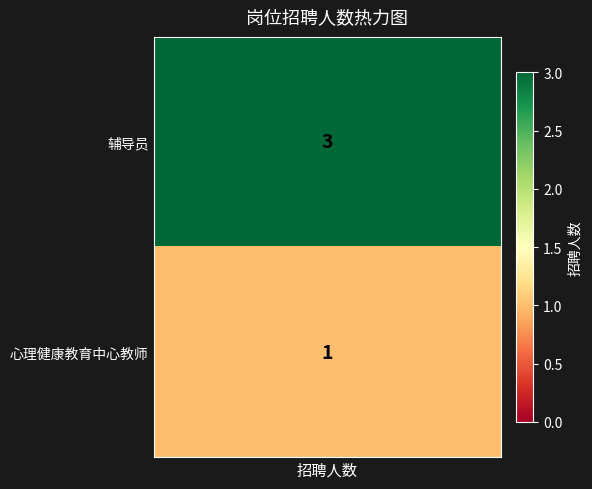

The value at 心理健康教育中心教师 is 1. True or false?

True